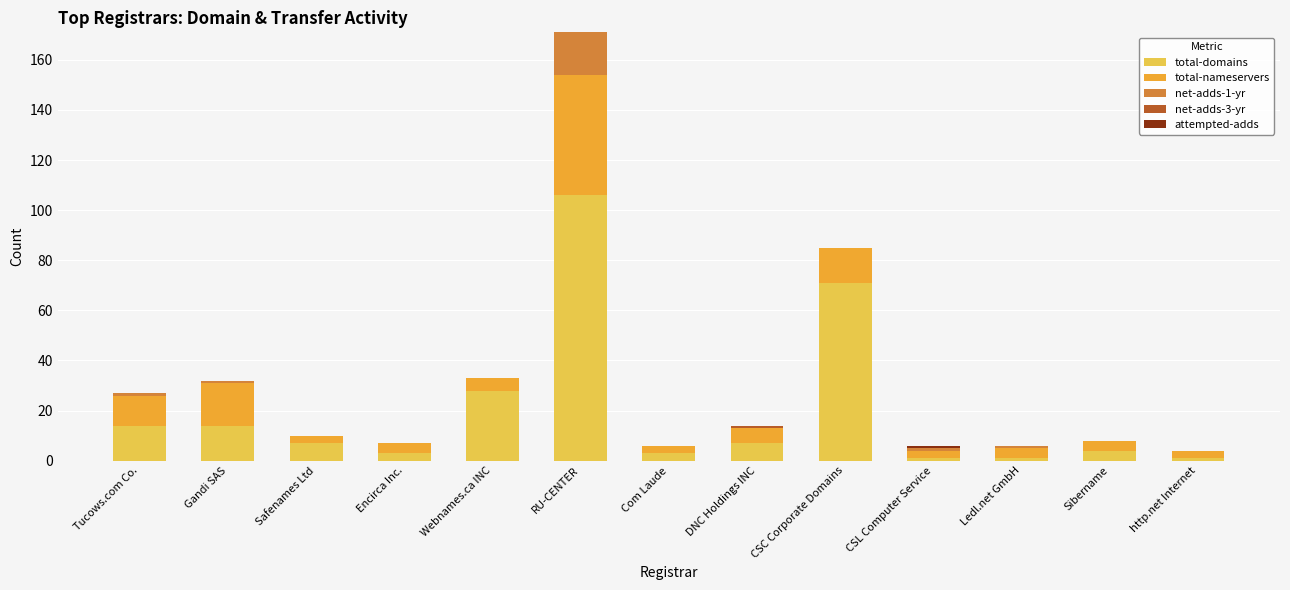

Is it true that total-domains equals 71 at CSC Corporate Domains?

True